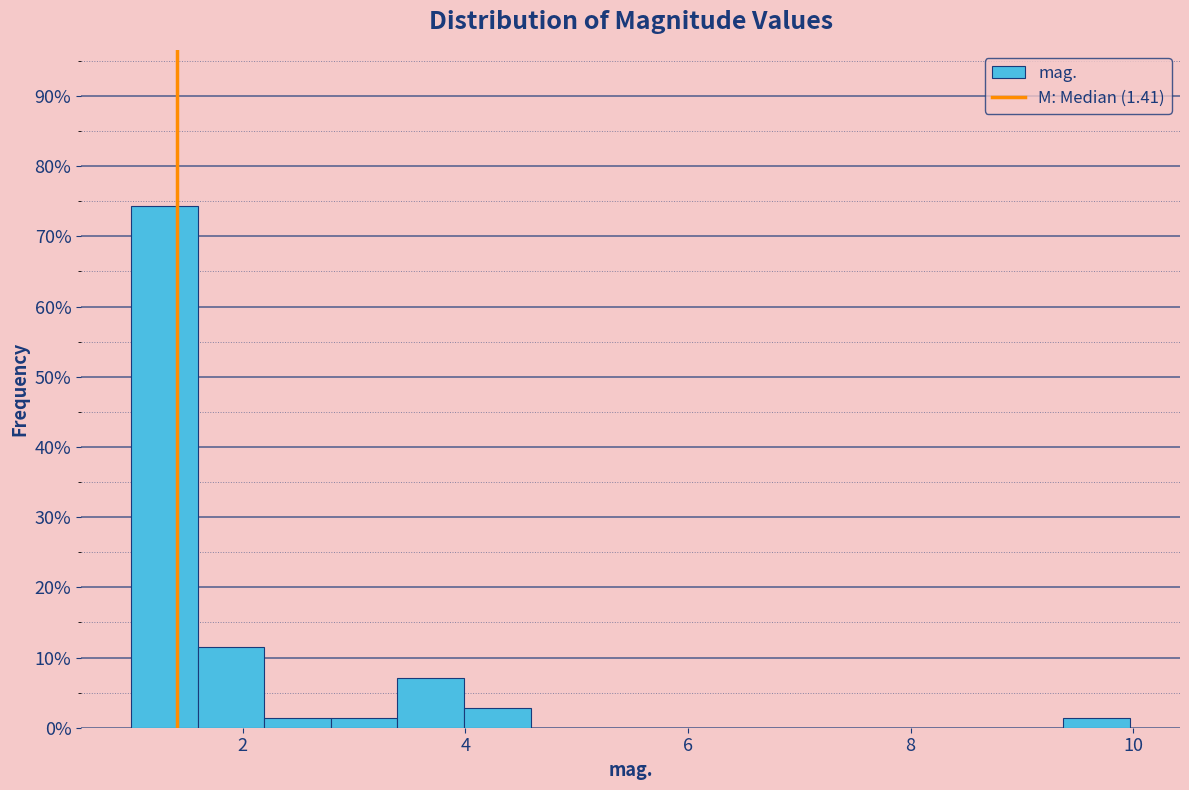

Read against the x-axis, roughly where is the centre of the tallest bar?

1.2